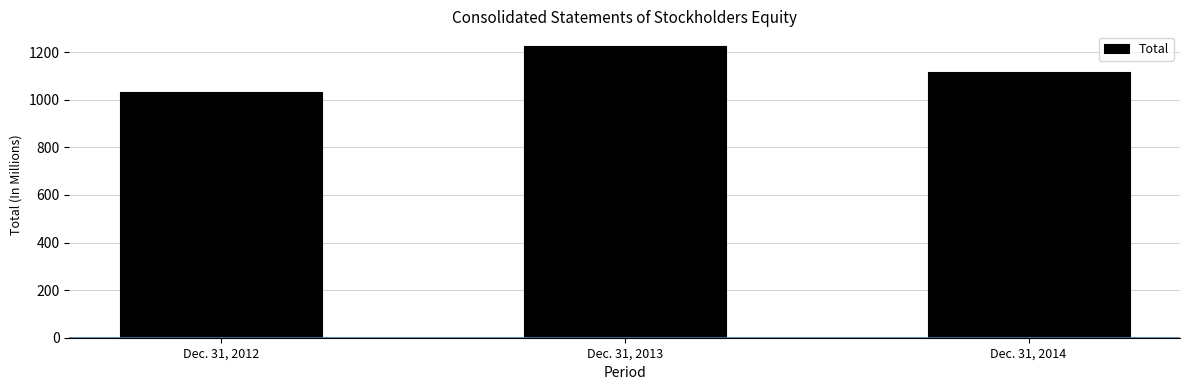

What is the approximate value at Dec. 31, 2014?

1115.8